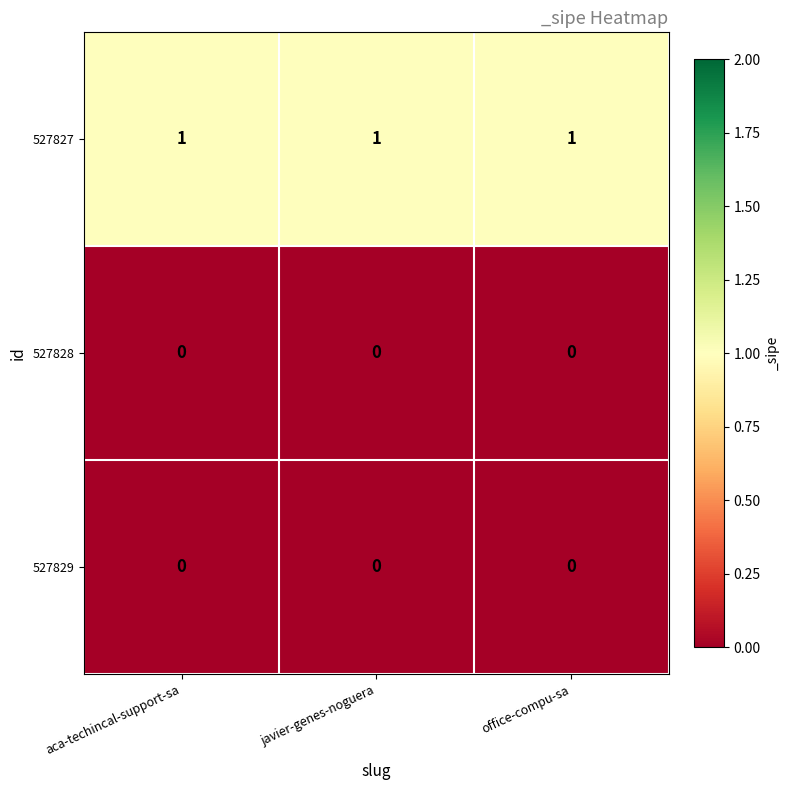

What is the total value across all series at javier-genes-noguera?

1